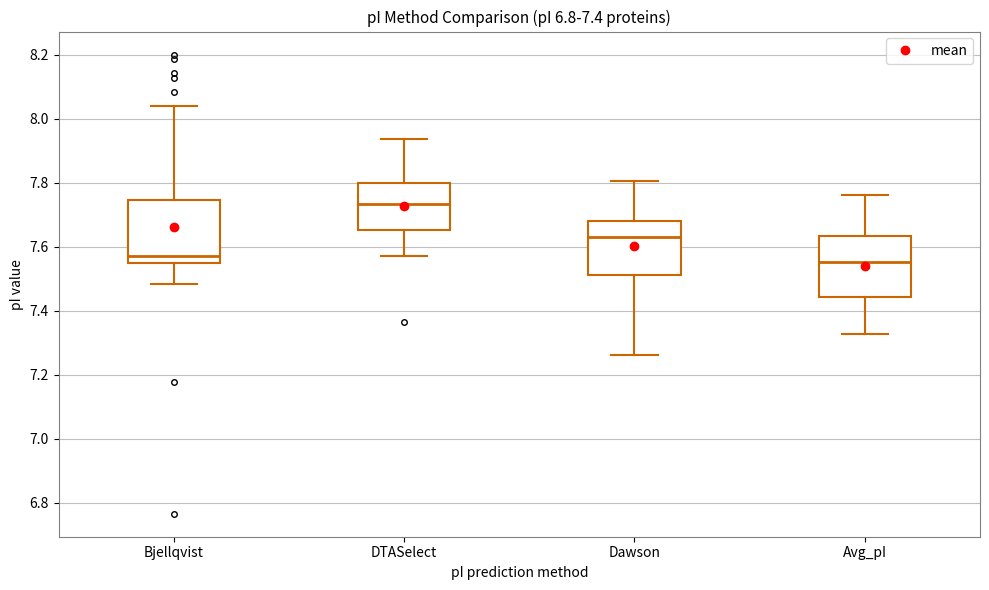

Reading left to right, transcribe this box plot: for each box, give where its median line is, the range the box spans, and where its two whiskers end, as read against the y-axis. The values are not printed on the chart, so give them approximately, as read against the axis.

Bjellqvist: median 7.58, box 7.54 to 7.74, whiskers 7.48 to 8.04
DTASelect: median 7.74, box 7.66 to 7.80, whiskers 7.58 to 7.94
Dawson: median 7.62, box 7.52 to 7.68, whiskers 7.26 to 7.80
Avg_pI: median 7.56, box 7.44 to 7.64, whiskers 7.32 to 7.76